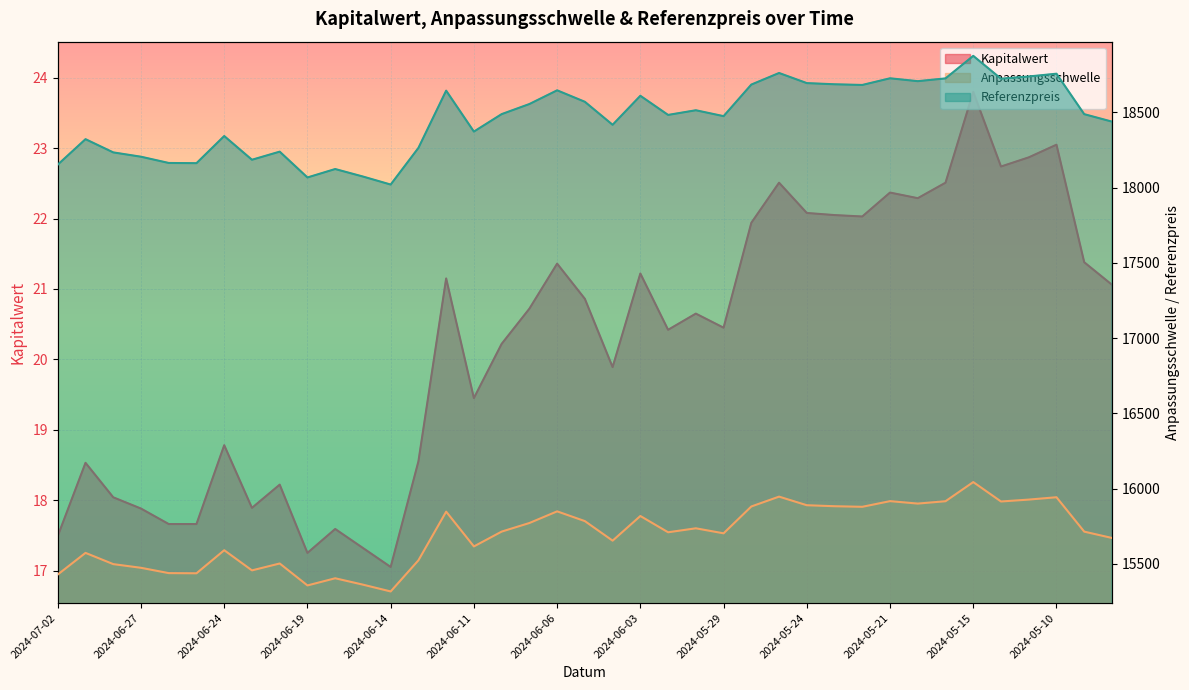

How many interior local valleys does the Kapitalwert series have?

10